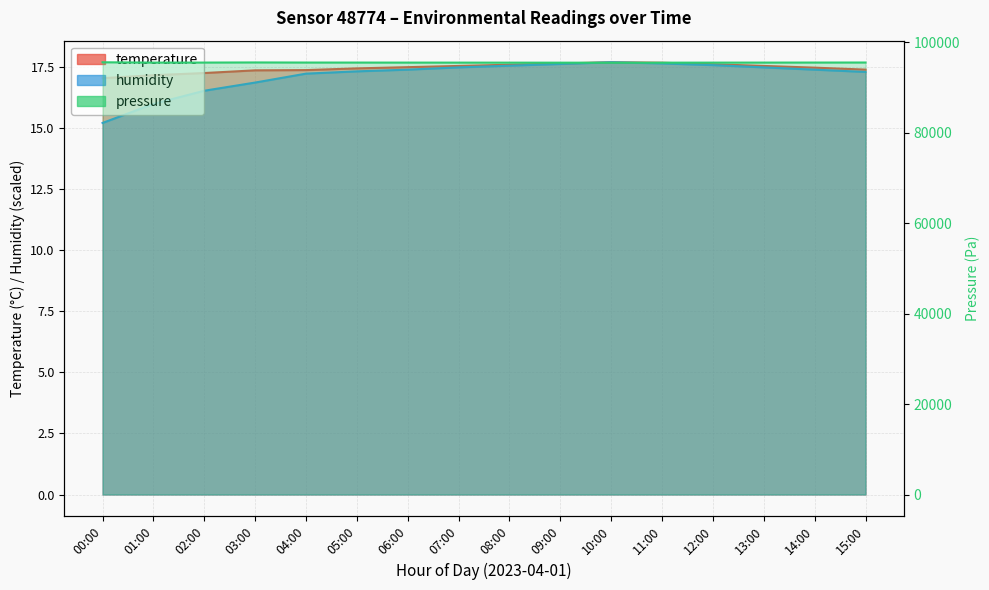

List the labels in order of humidity value, smallest first.

00:00, 01:00, 02:00, 03:00, 04:00, 15:00, 05:00, 06:00, 14:00, 07:00, 13:00, 08:00, 12:00, 09:00, 11:00, 10:00